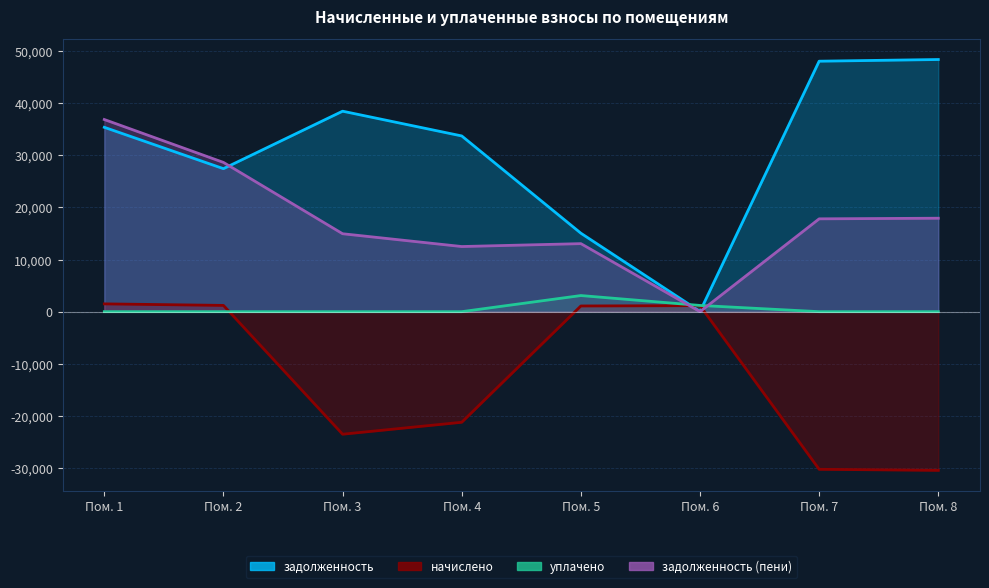

The задолженность (пени) series shows 28624.2 at Пом. 2. True or false?

True